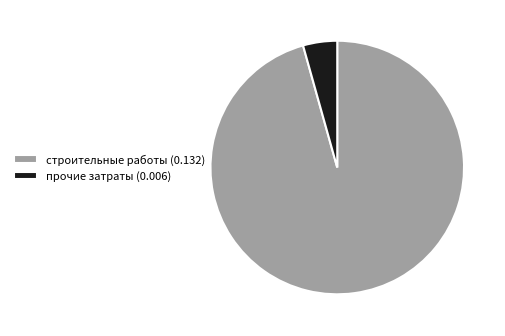

Which slice represents more than half of the pie?

строительные работы (0.132)